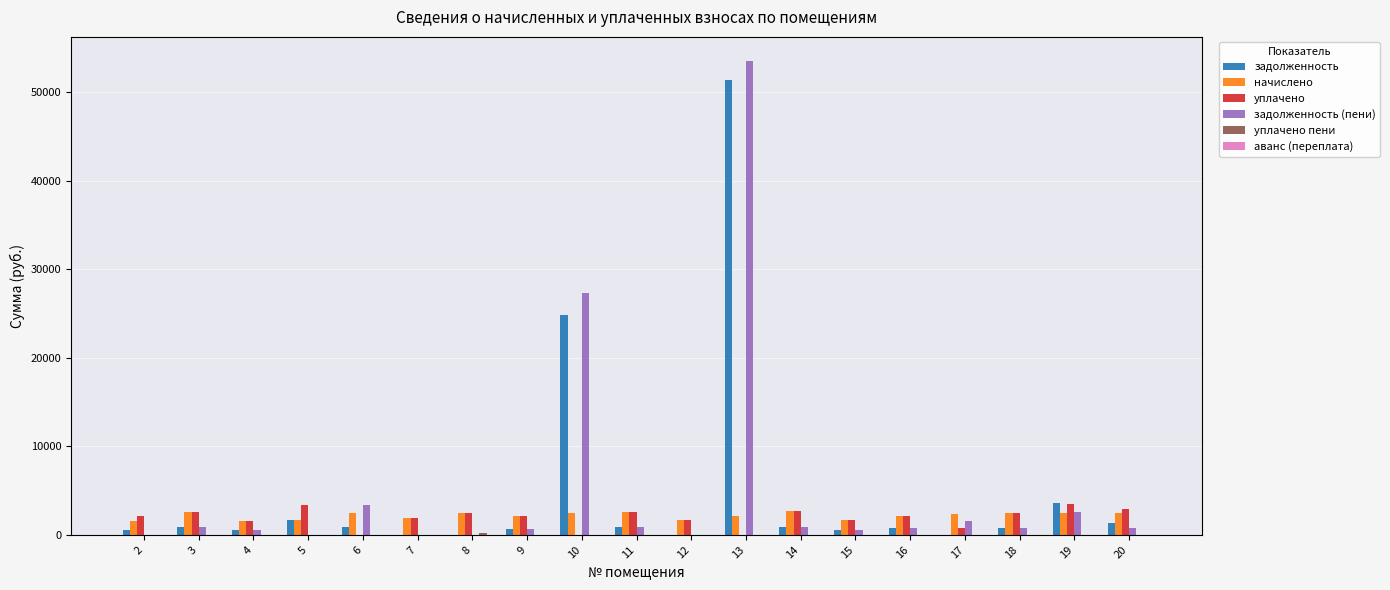

The value of начислено at 18 is 2489.2. True or false?

True